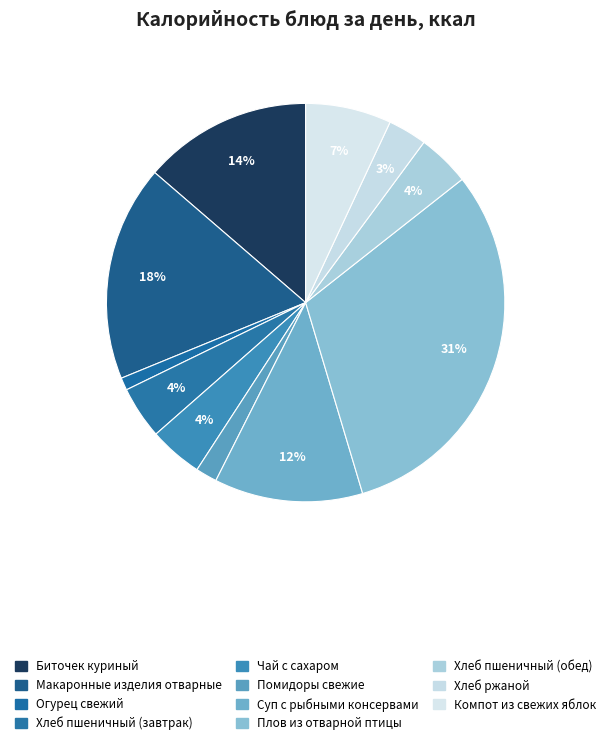

How many segments does this pie chart have?

11